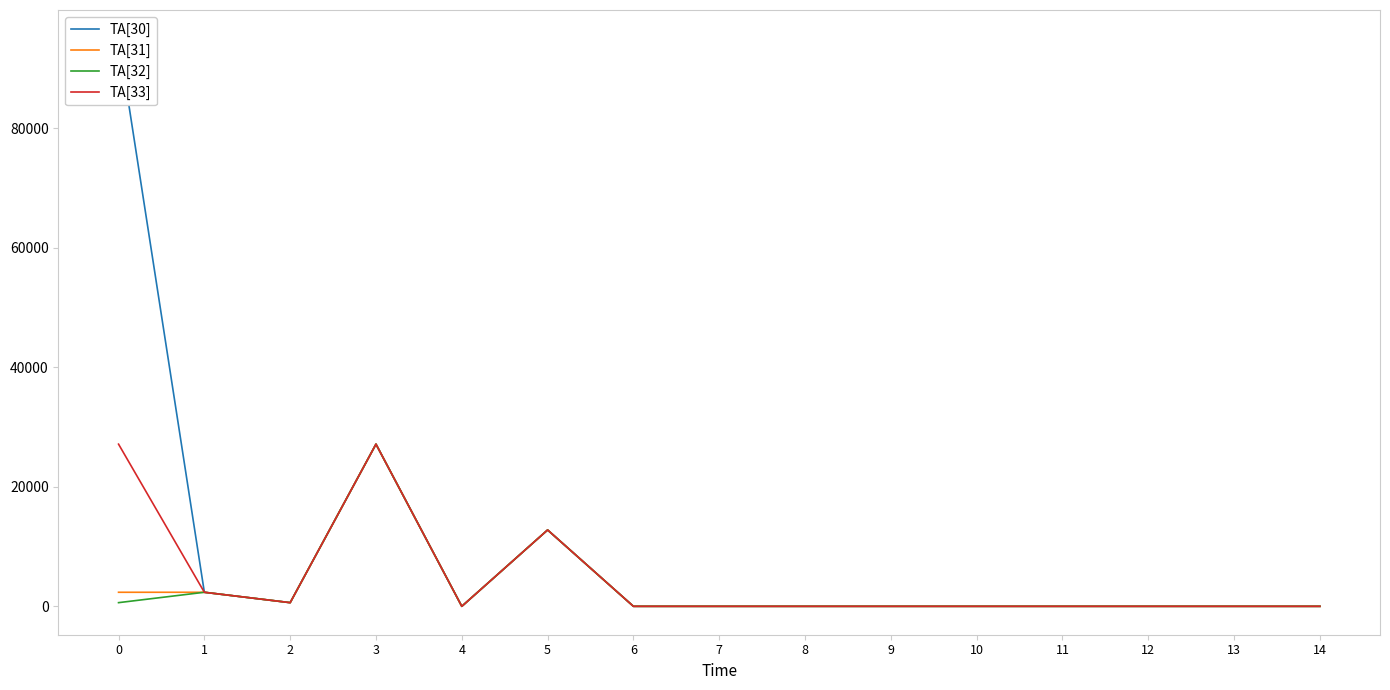

The TA[32] series shows -15866.9 at 14. True or false?

False